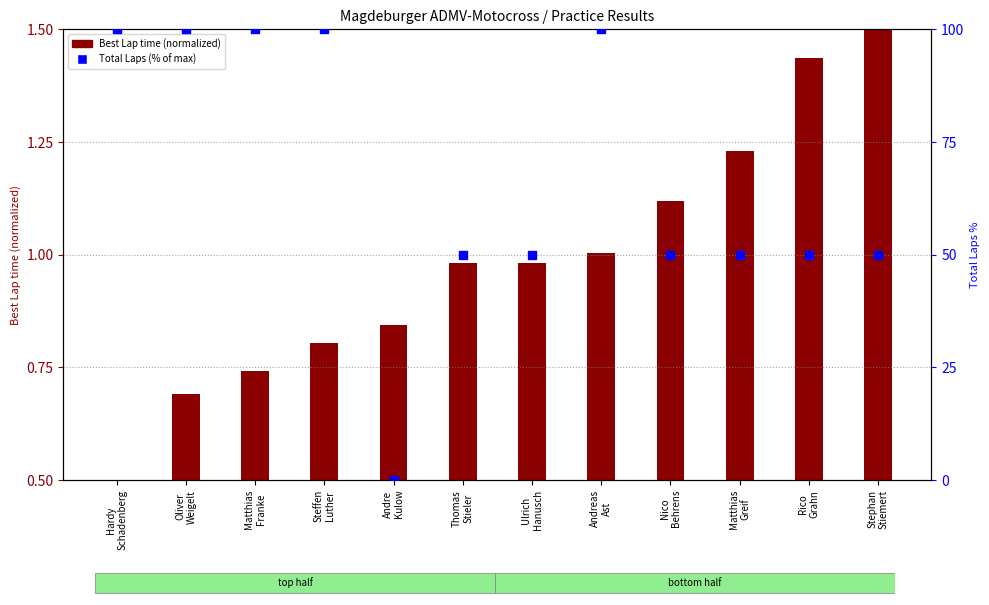

At how many categories does at least one series exceed 44?

11